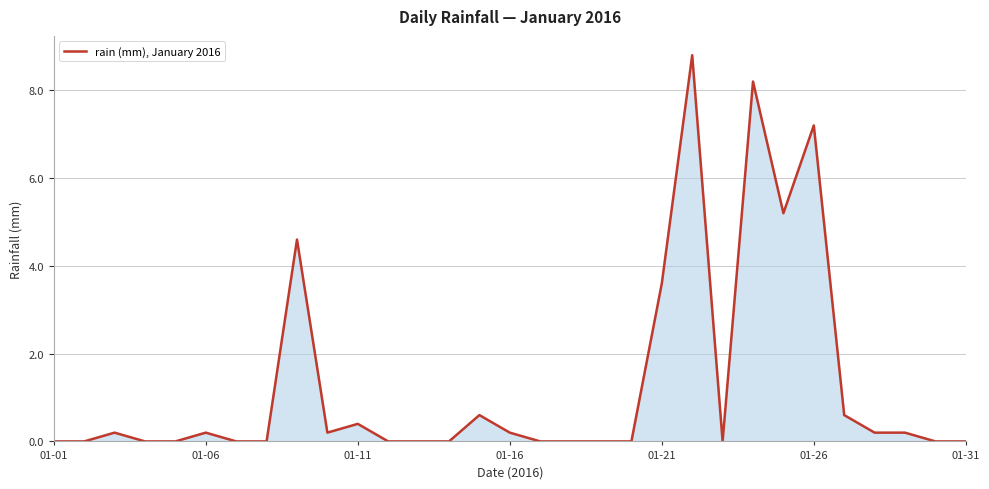

How many series are shown in this chart?

1